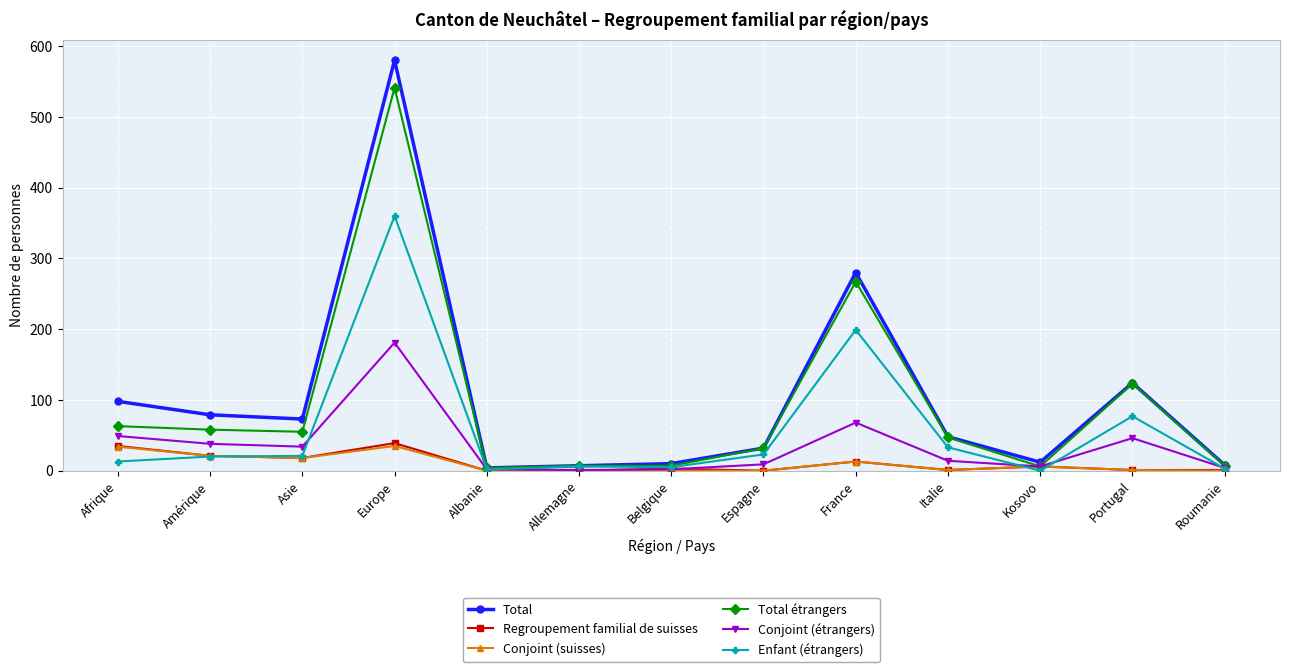

How many lines are shown in the chart?

6